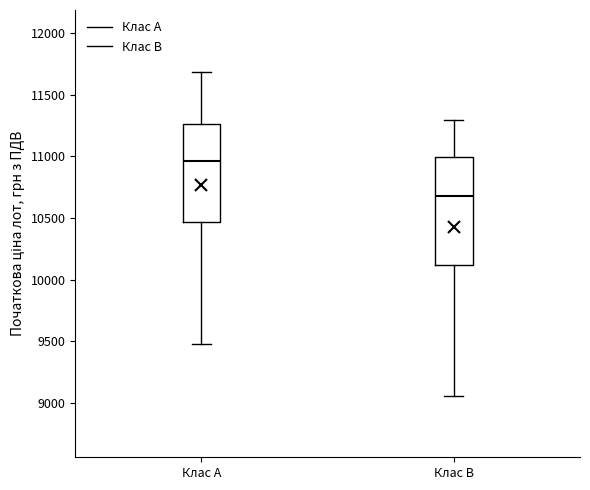

Where does the lower whisker of the box for Клас A end on the y-axis? The values are not printed on the chart, so give them approximately, as read against the axis.

9500